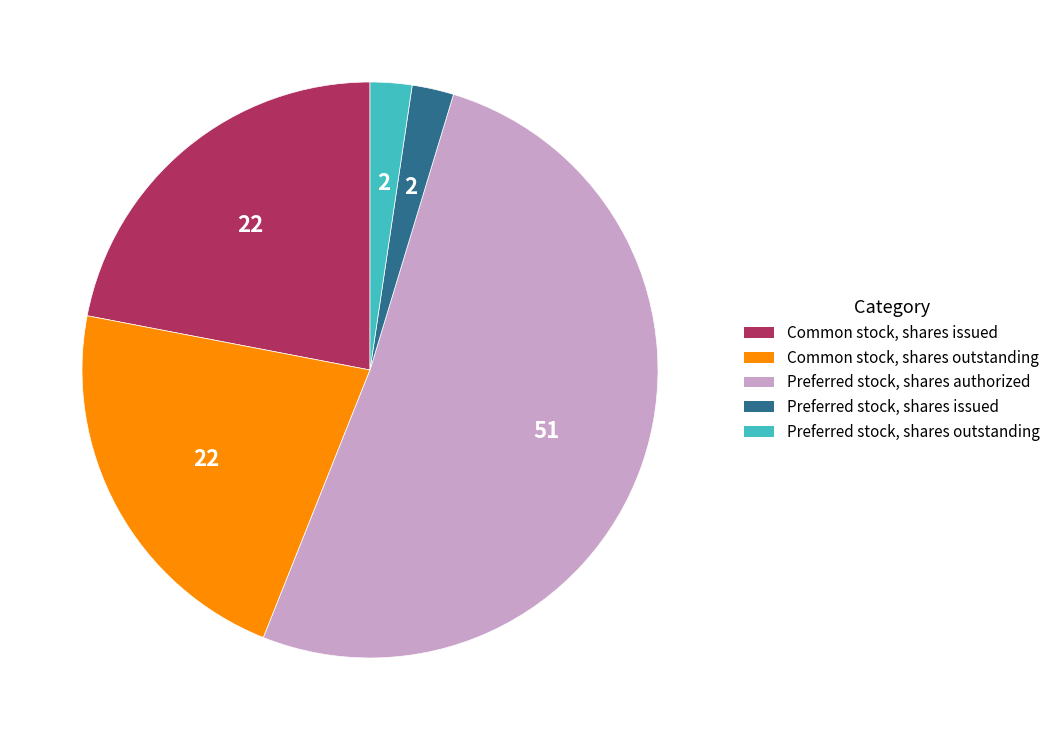

How many segments does this pie chart have?

5